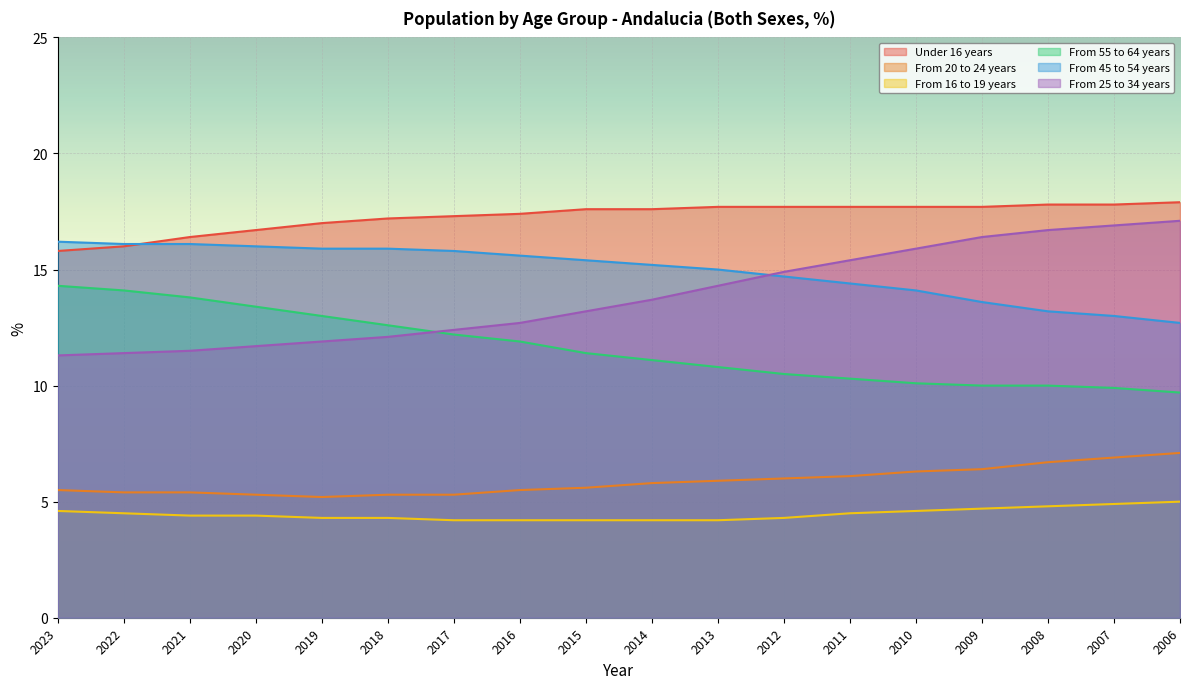

What is the average value of the From 20 to 24 years series?

5.9